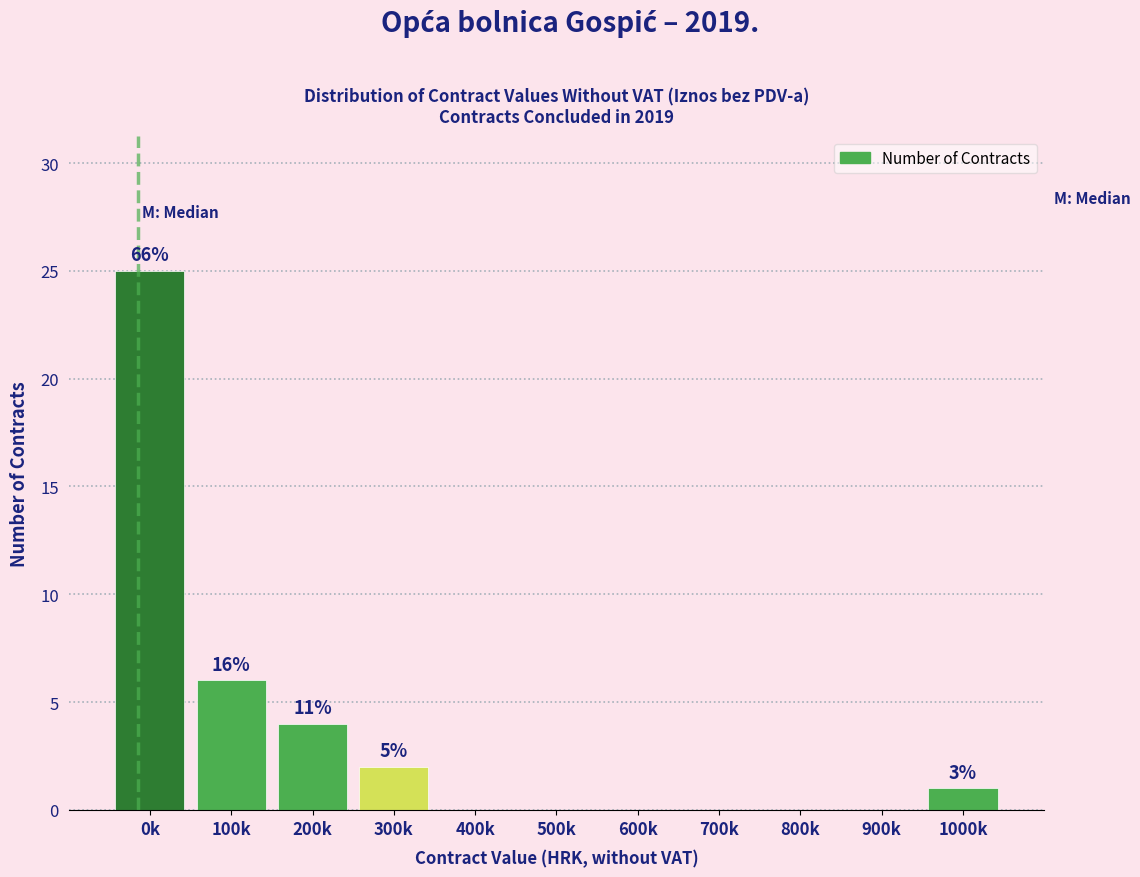

Reading left to right, list all the values displayed in this chart.

0k=25	100k=6	200k=4	300k=2	400k=0	500k=0	600k=0	700k=0	800k=0	900k=0	1000k=1